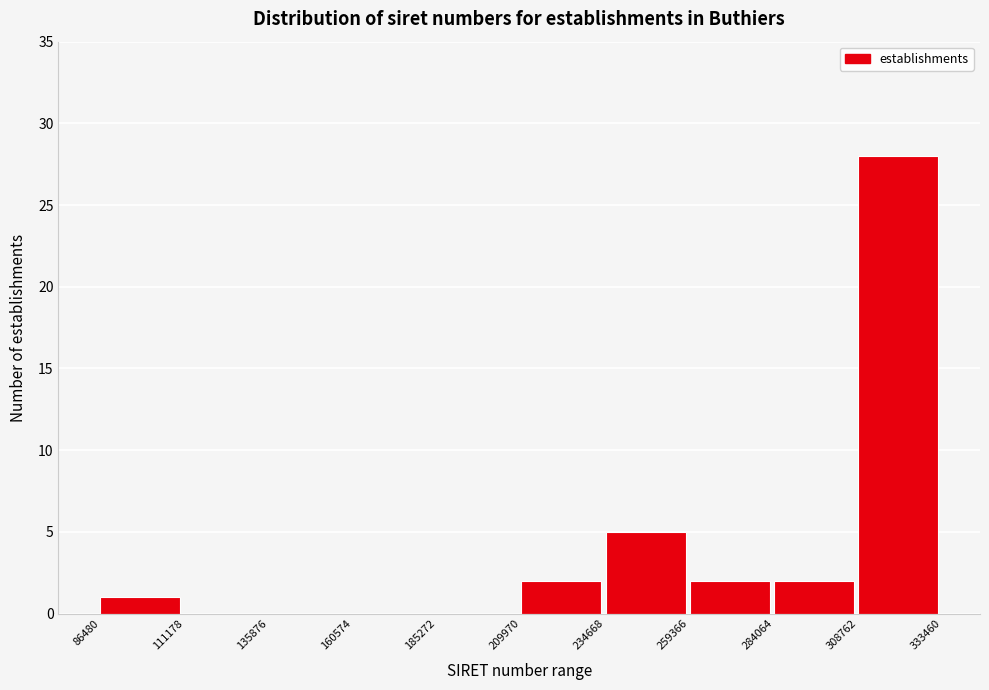

Reading left to right, list all the values displayed in this chart.

86480=1	111178=0	135876=0	160574=0	185272=0	209970=2	234668=5	259366=2	284064=2	308762=28